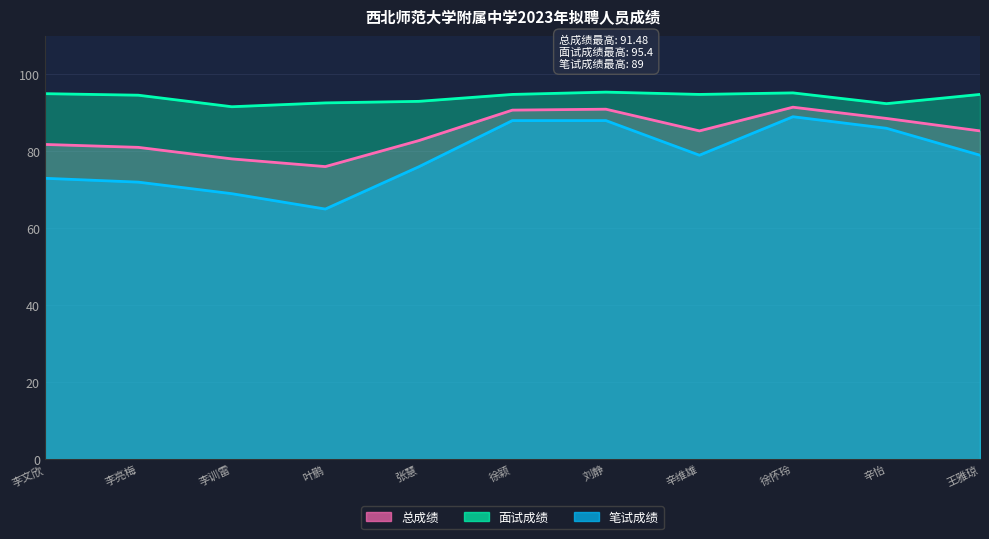

Rank the series by their average value, from lowest to highest.

笔试成绩, 总成绩, 面试成绩